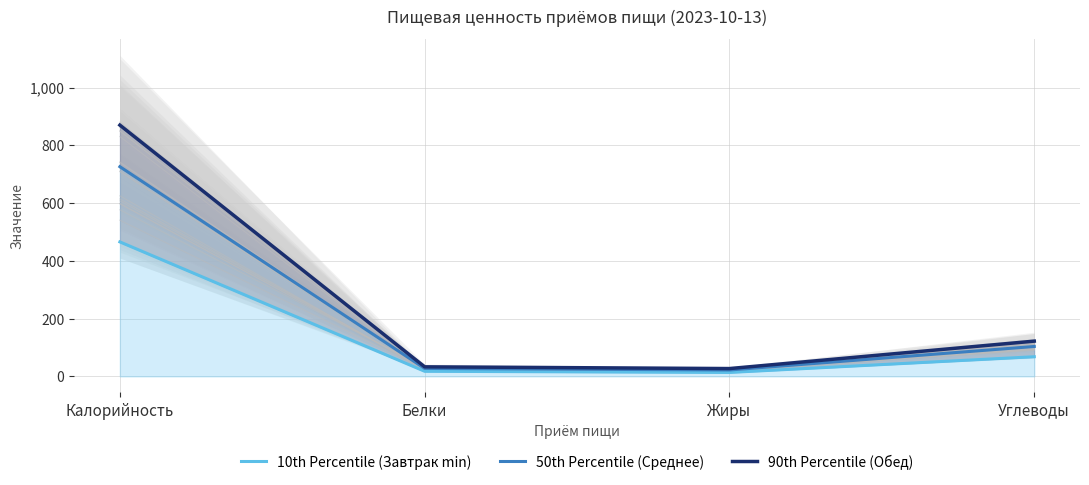

What are all the series names shown in the legend?

10th Percentile (Завтрак min), 50th Percentile (Среднее), 90th Percentile (Обед)